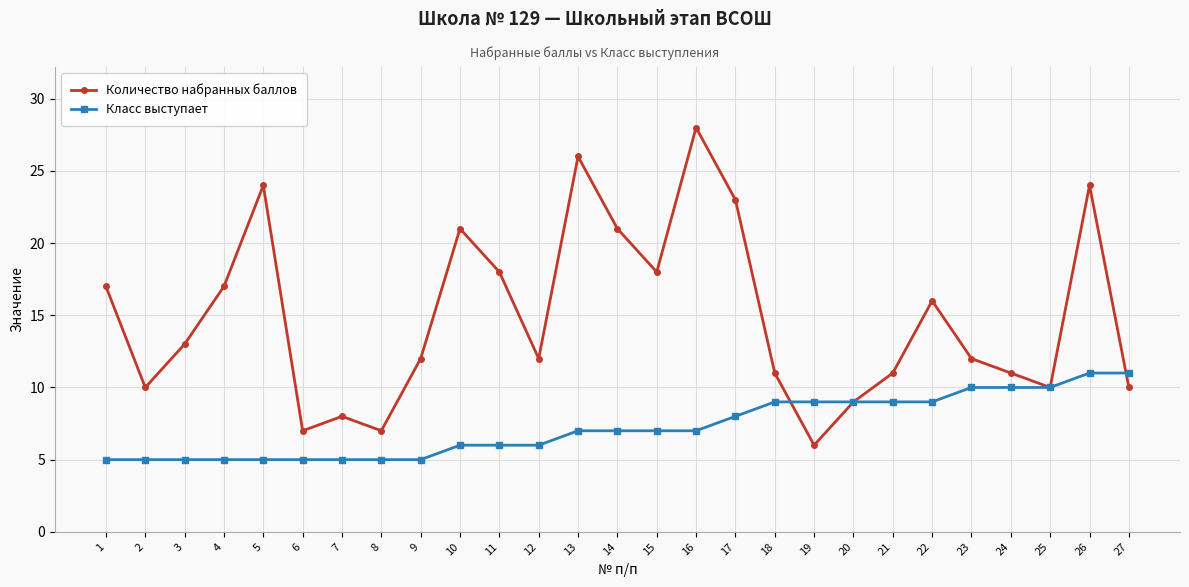

What is the value of the Количество набранных баллов point at the 18th from the left?

11